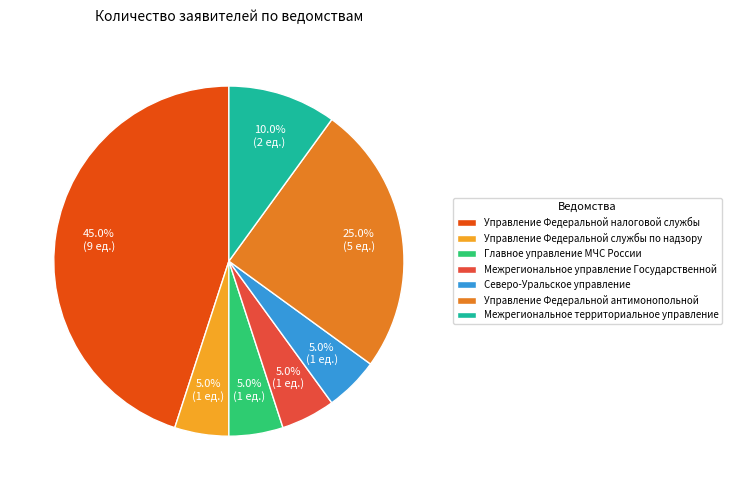

Does Управление Федеральной налоговой службы account for over 50% of the chart?

No